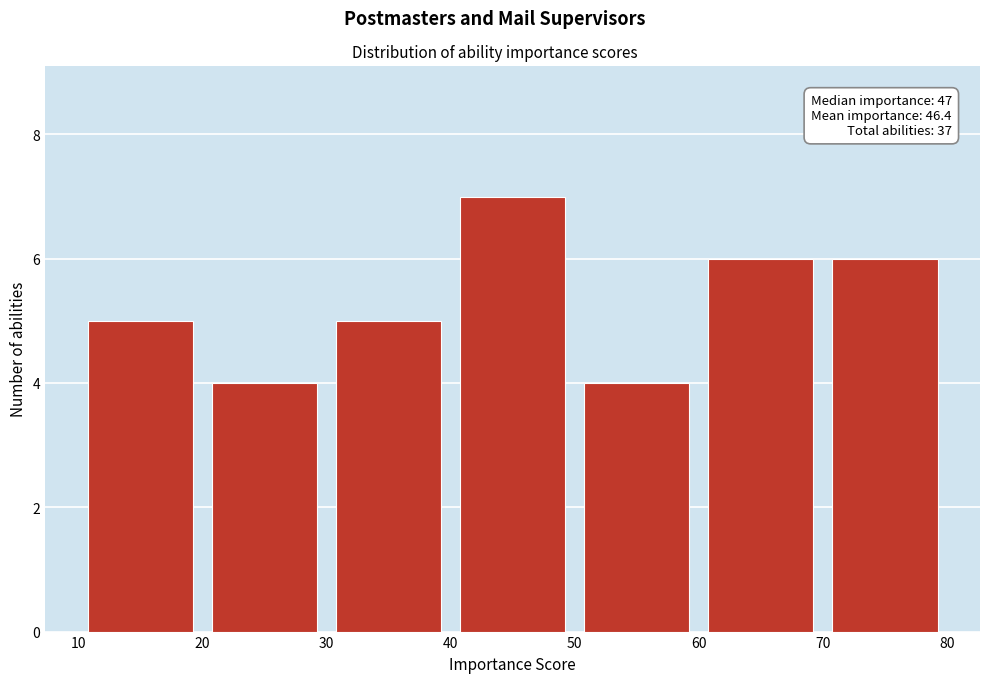

Which range on the x-axis has the tallest bar?

40 to 50